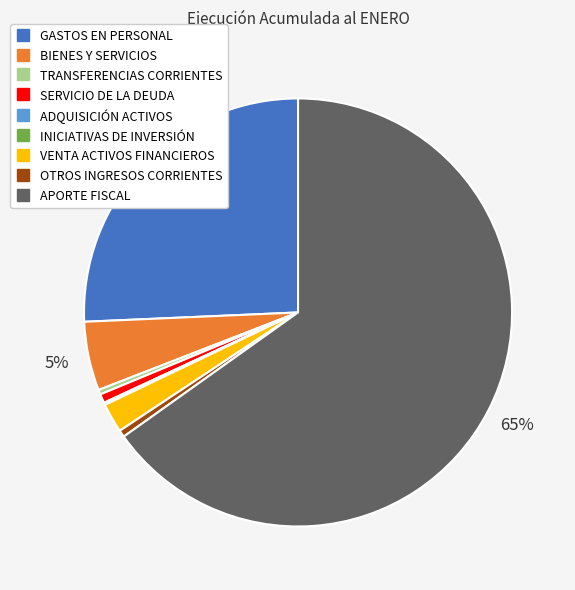

Which has a higher value, TRANSFERENCIAS CORRIENTES or BIENES Y SERVICIOS?

BIENES Y SERVICIOS